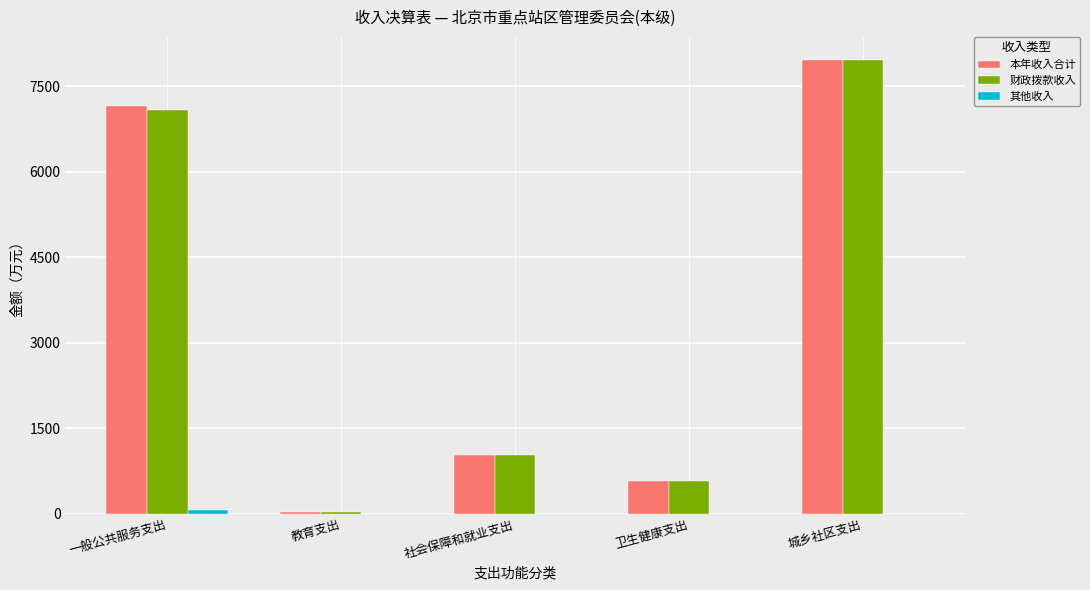

At which category is the sum across all series the highest?

城乡社区支出